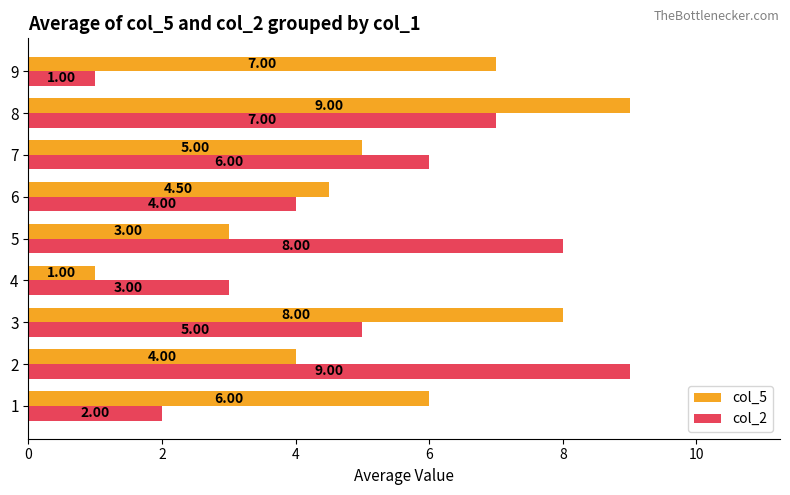

What is the total value across all series at 6?

8.5